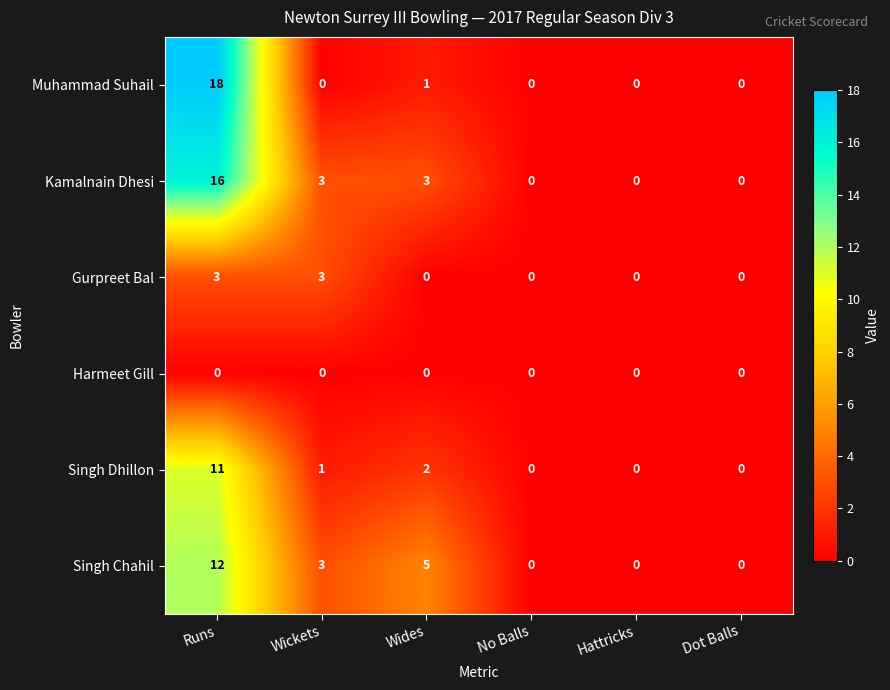

How many series are shown in this chart?

6